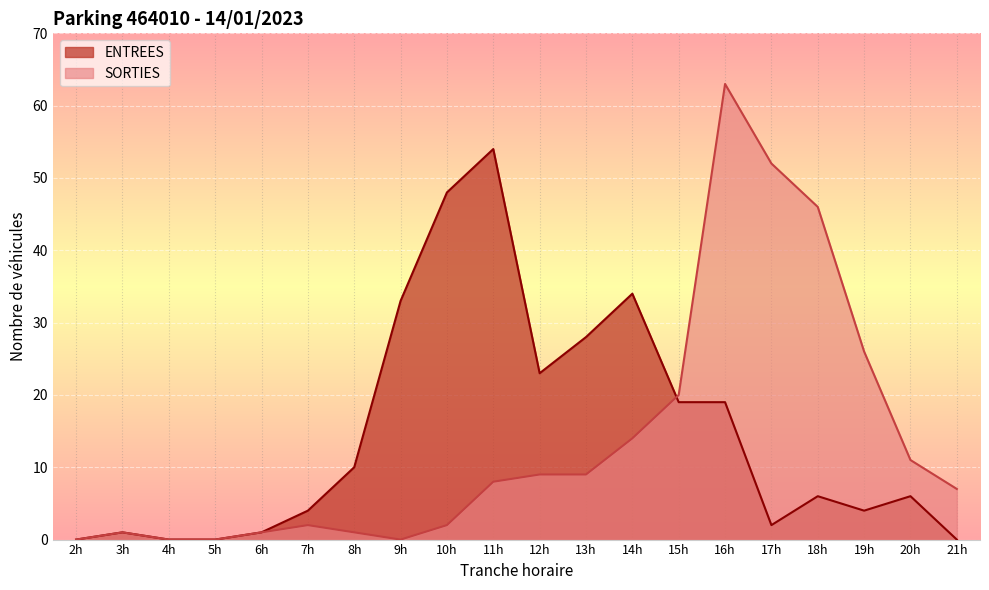

The value of ENTREES at 7h is 7. True or false?

False